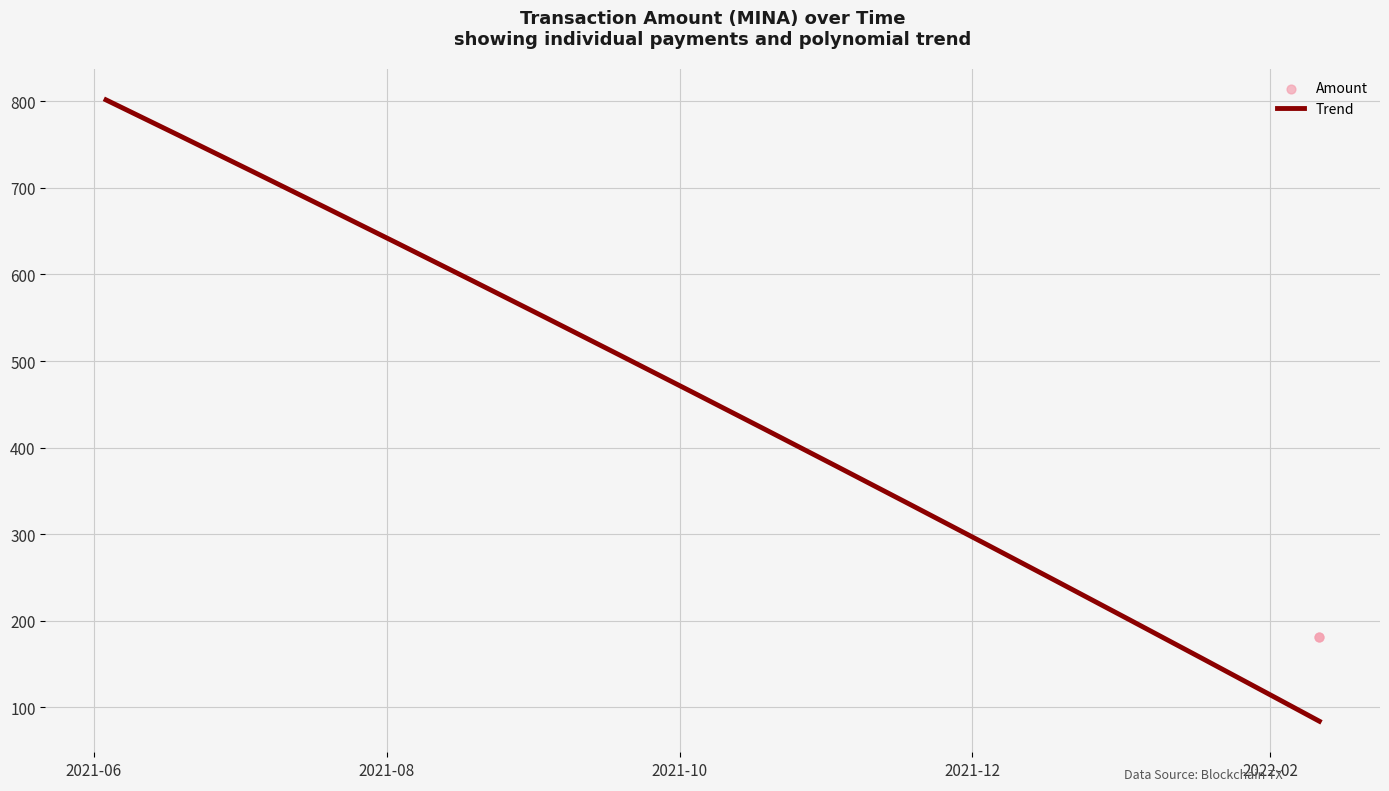

What is the maximum value for Trend?

801.7